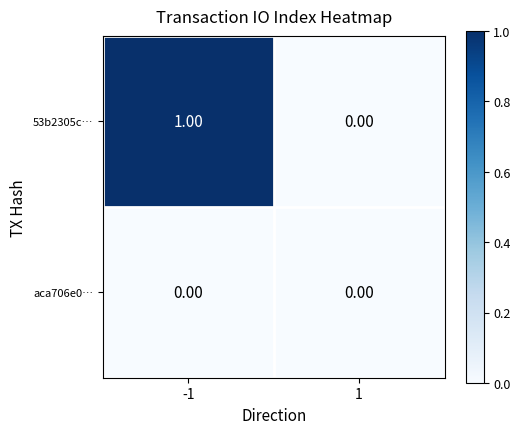

Rank the series at -1 from lowest to highest value.

aca706e0…, 53b2305c…